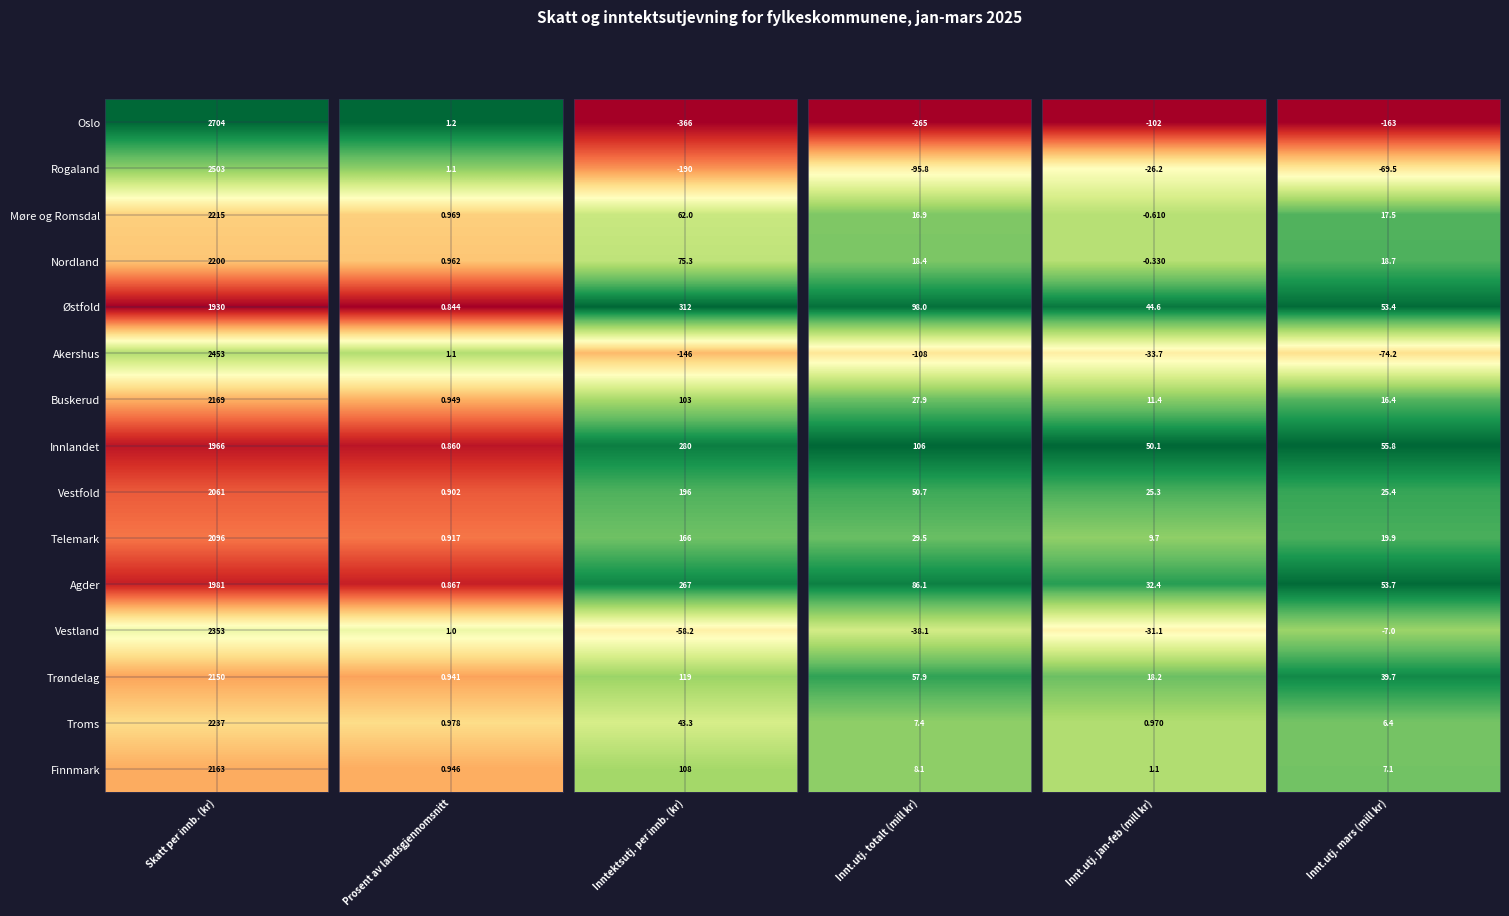

Is it true that Buskerud equals 102.7 at Møre og Romsdal?

True